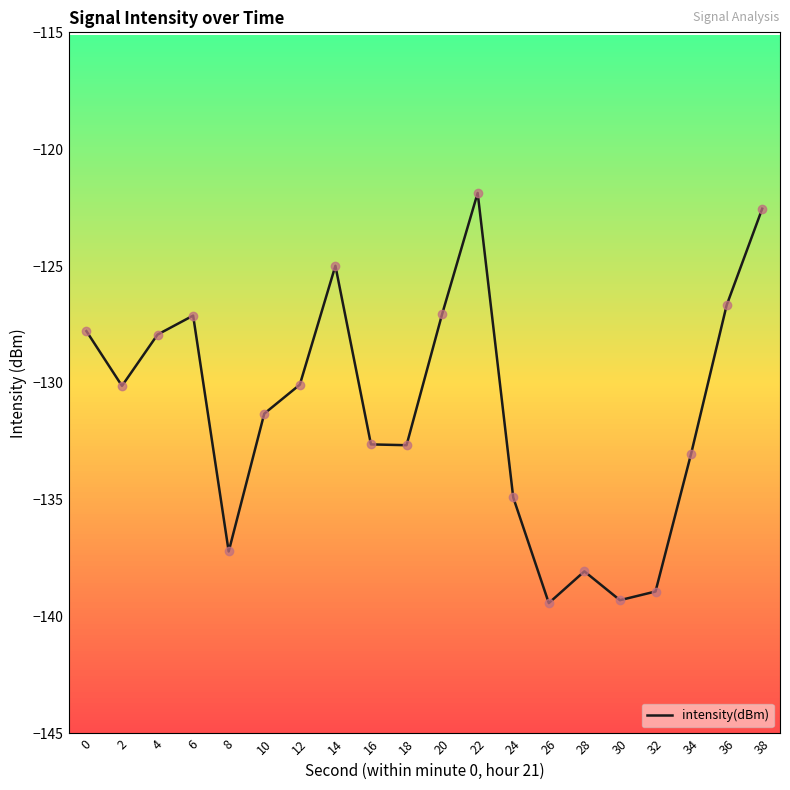

What is the change in value from 8 to 36?

+10.5